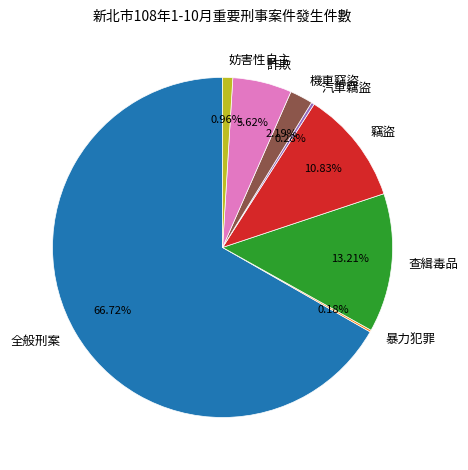

Combined, do 竊盜 and 汽車竊盜 account for over 50%?

No